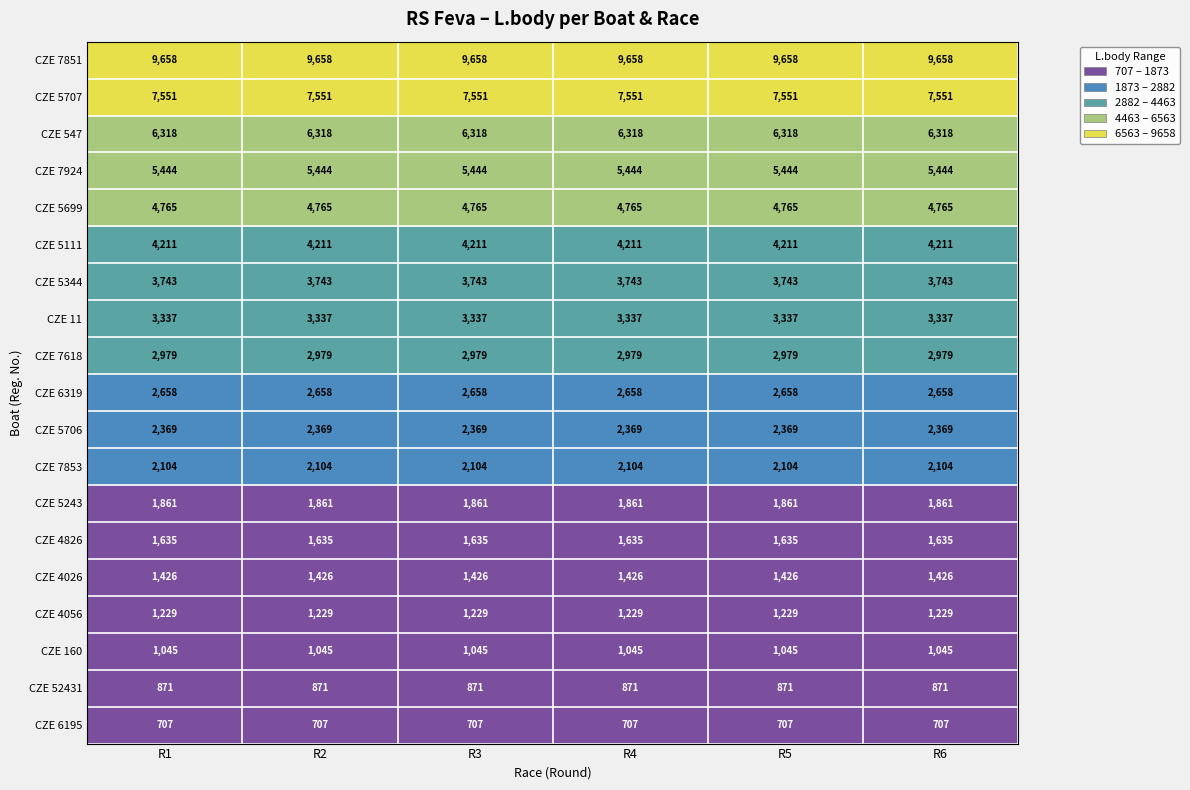

What is the lowest value of the CZE 7618 series?

2979